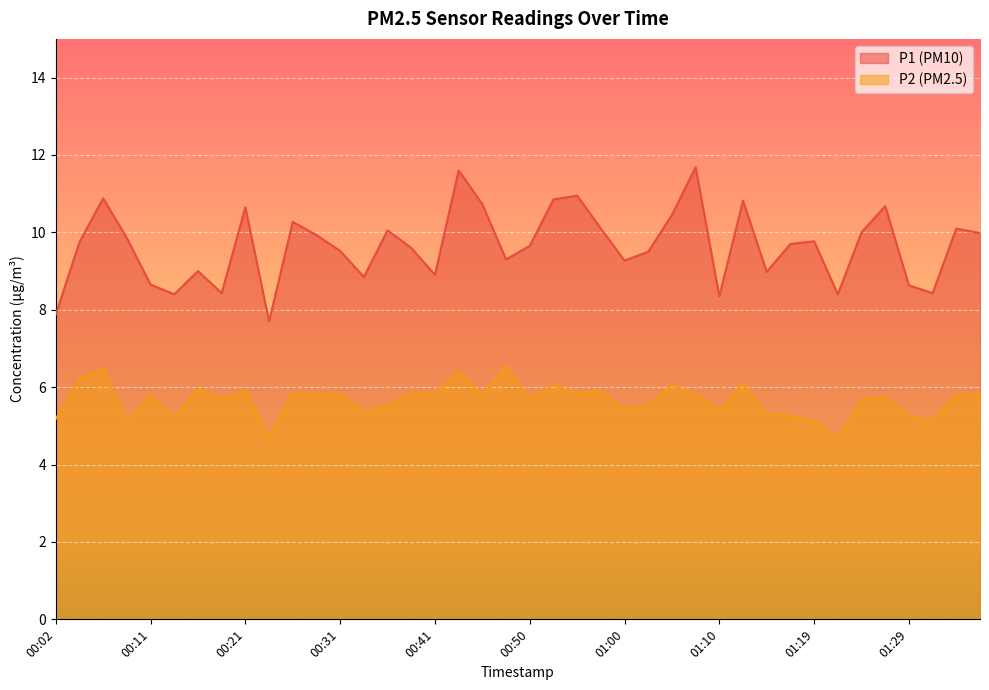

At which category is the sum across all series the highest?

00:43